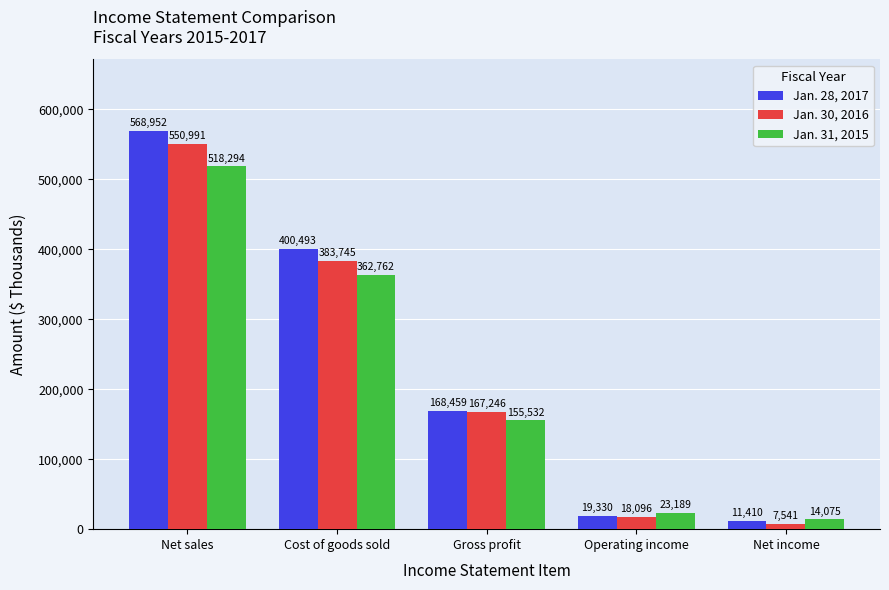

What is the difference between the maximum and second lowest values in the Jan. 28, 2017 series?

549622